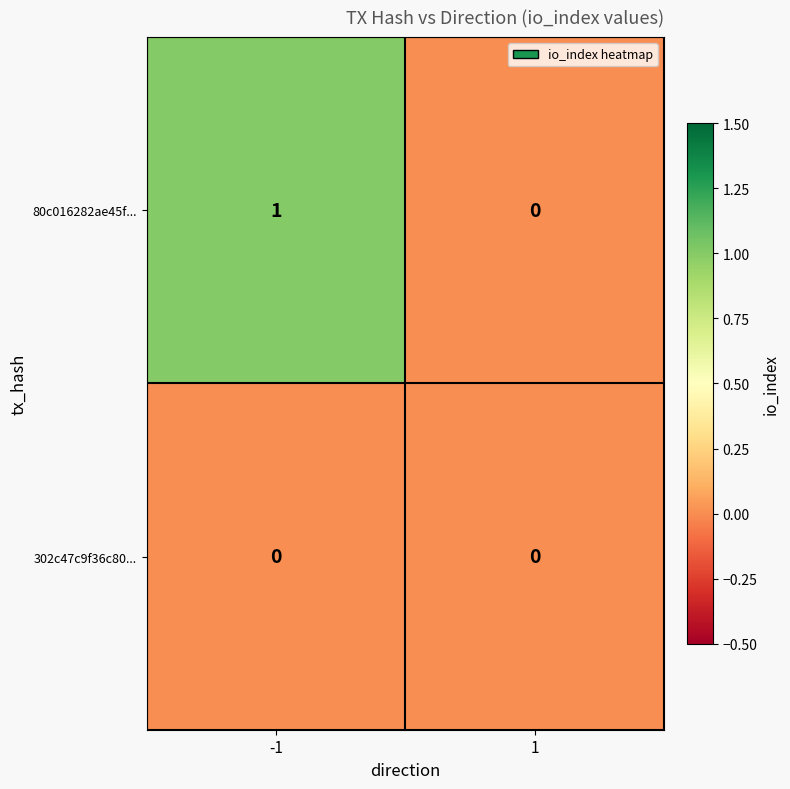

Which category has the highest value across all series?

-1